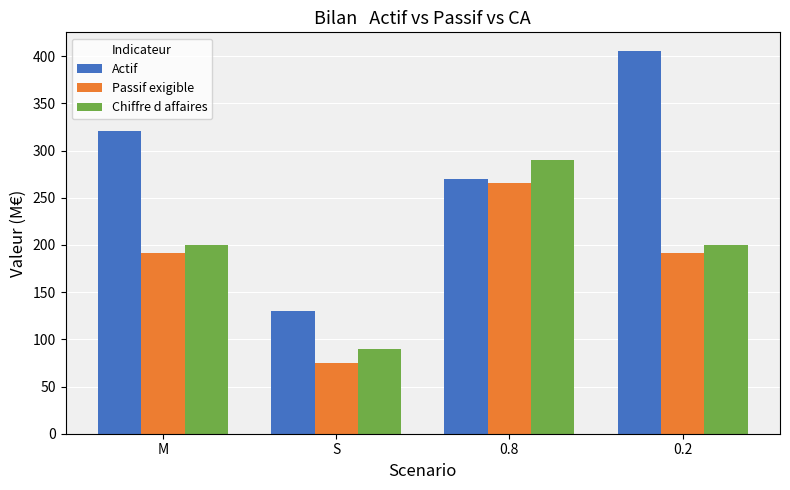

What is the average value of the Actif series?

282